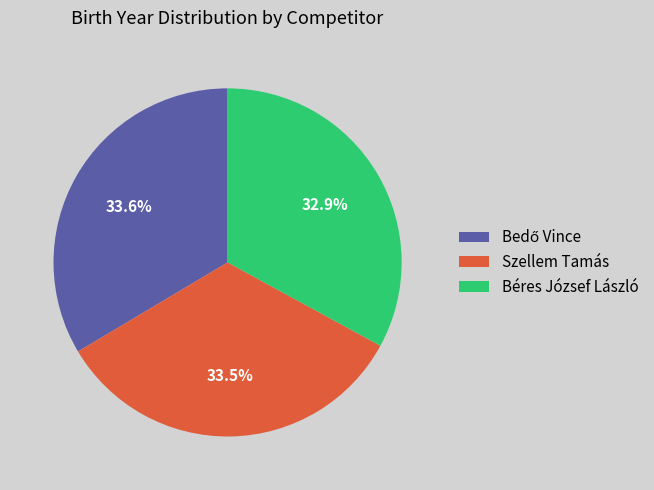

Which category has the smallest portion of the pie?

Béres József László